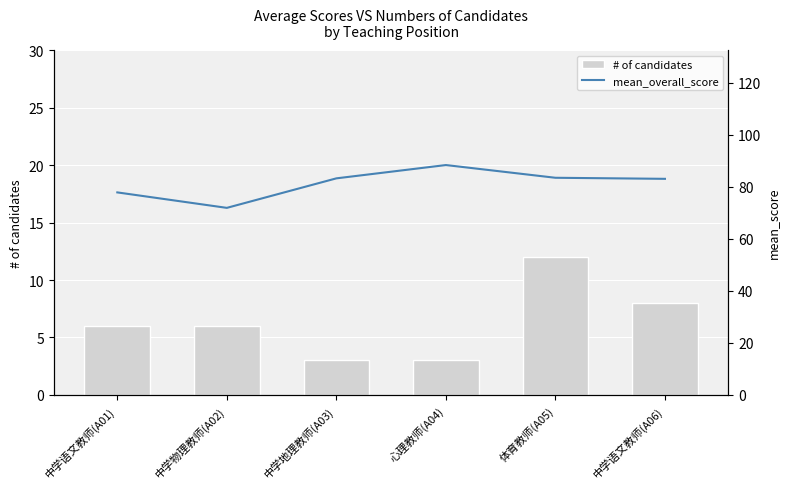

What is the difference between the maximum and minimum values in the # of candidates series?

9